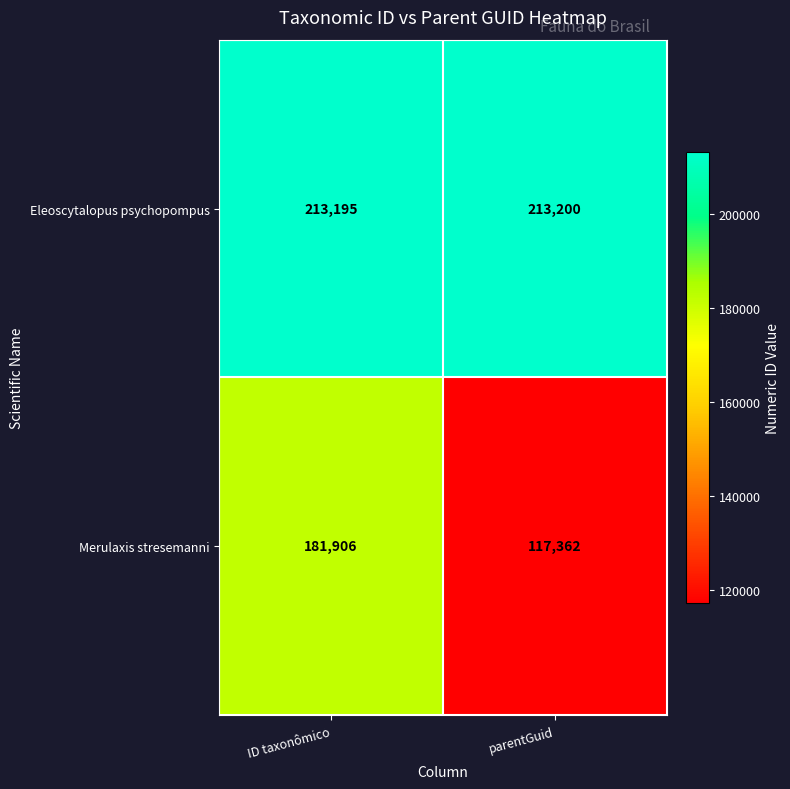

Read the Eleoscytalopus psychopompus value at parentGuid.

213200